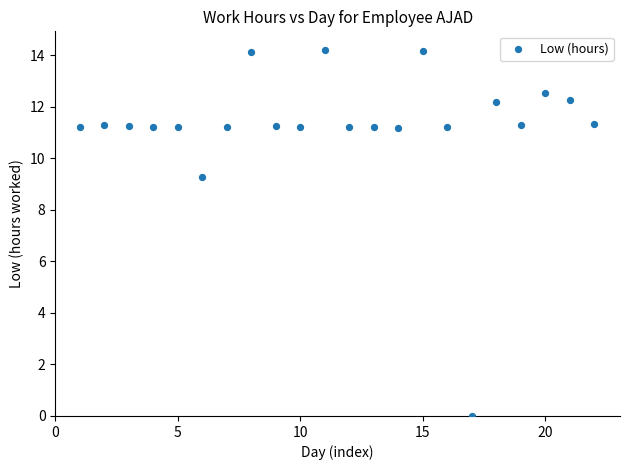

What Y value in the scatter plot is closest to 7?

9.3